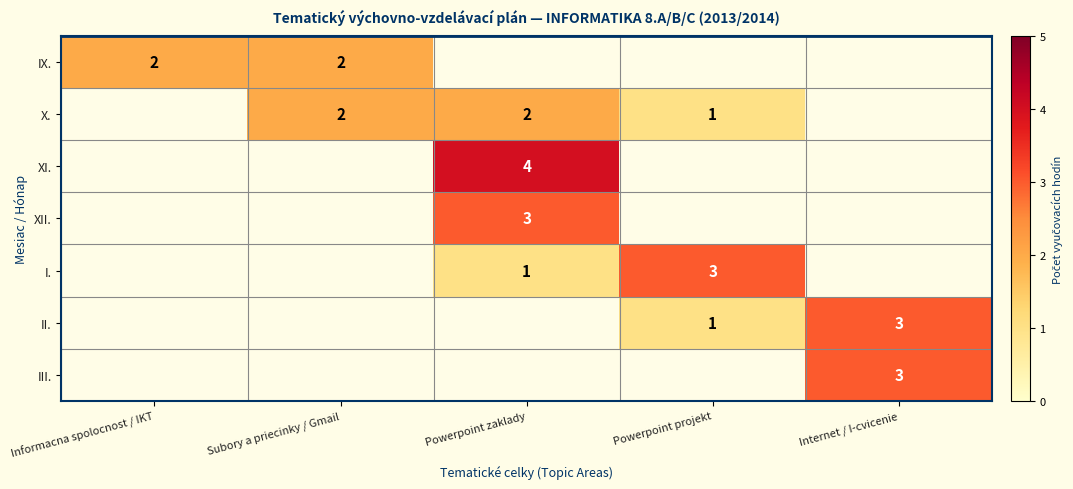

What is the total value across all series at Informacna spolocnost / IKT?

2